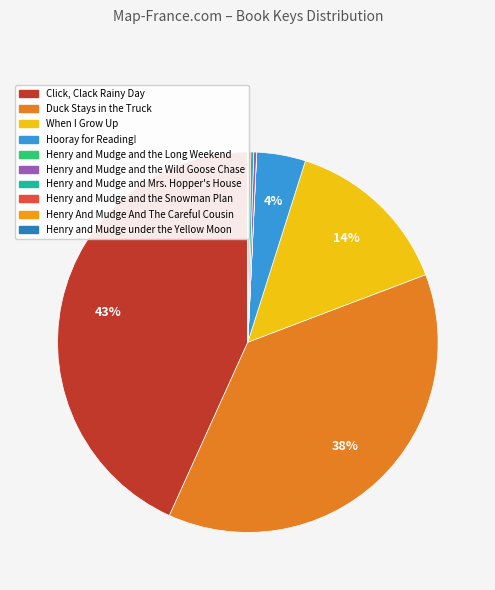

The Henry and Mudge and Mrs. Hopper's House slice represents 0% of the pie. True or false?

True